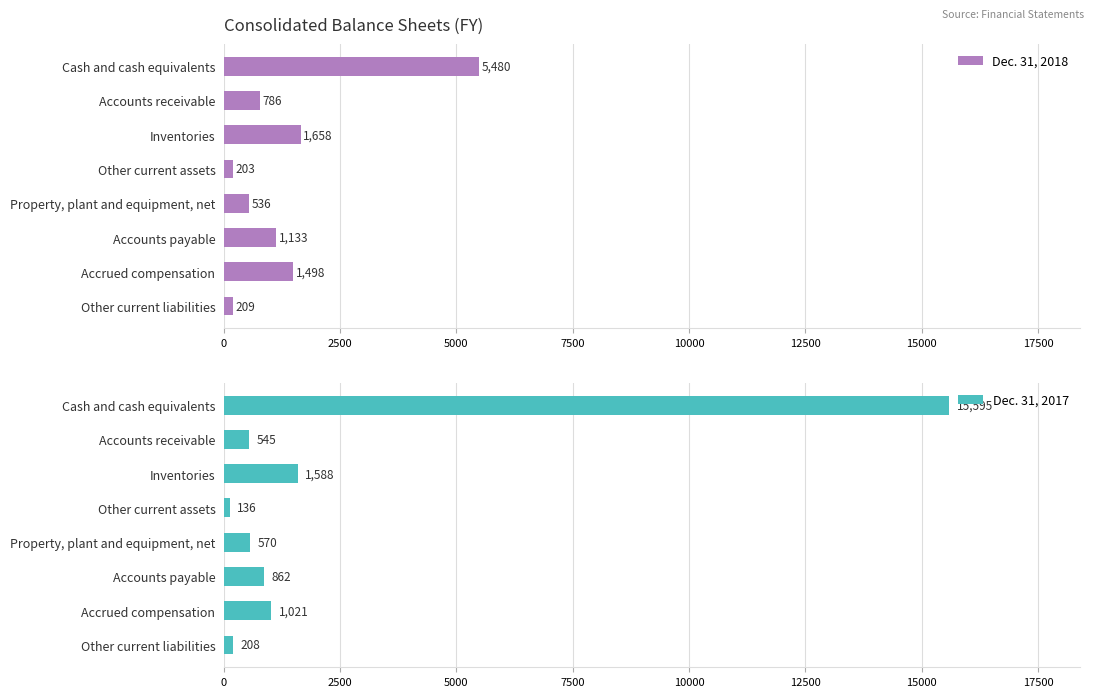

What is the sum of the Dec. 31, 2018 values at Accounts payable and Other current assets?

1336